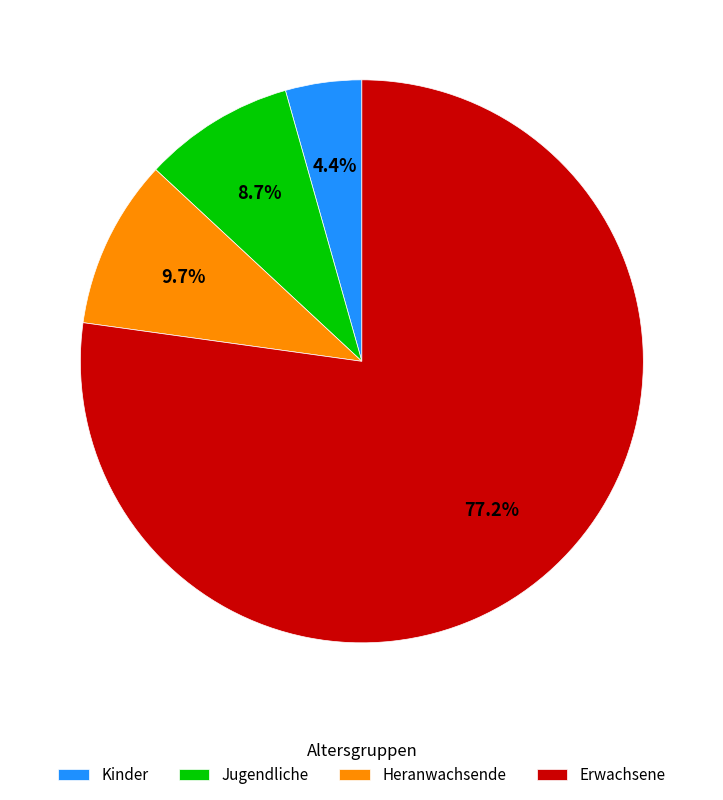

How many segments does this pie chart have?

4